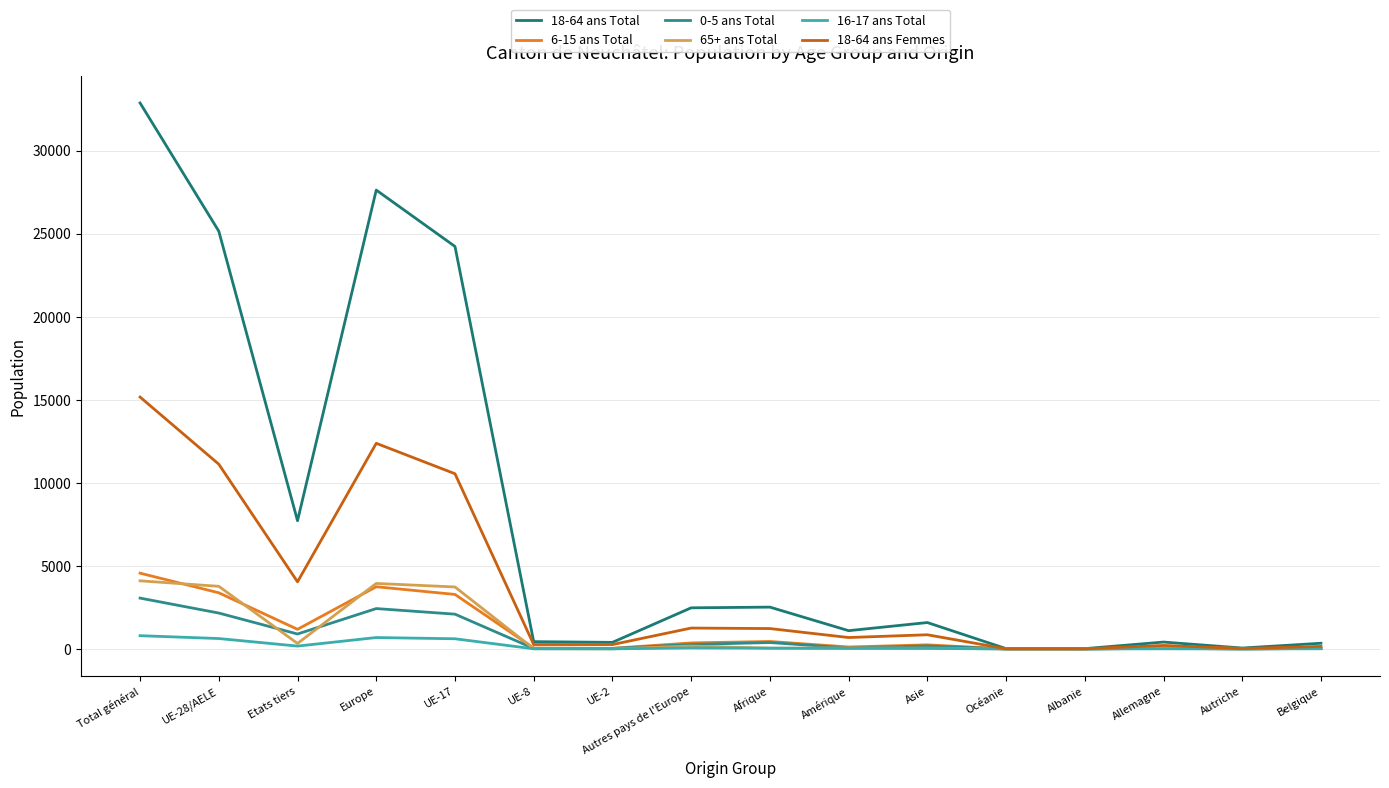

Does the chart display data point markers on the line(s)?

No